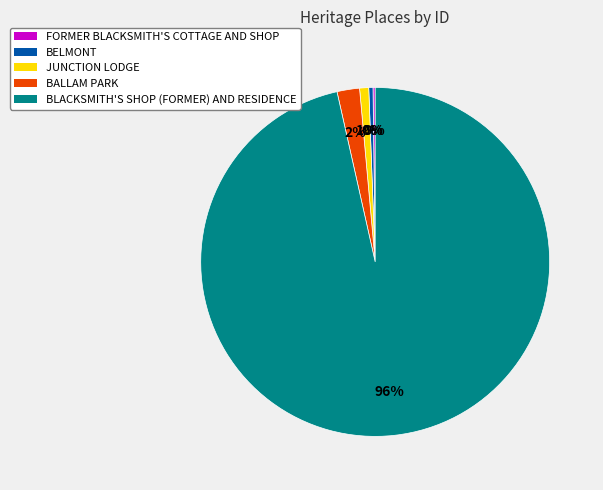

To the nearest percent, what is the average slice percentage?

20%